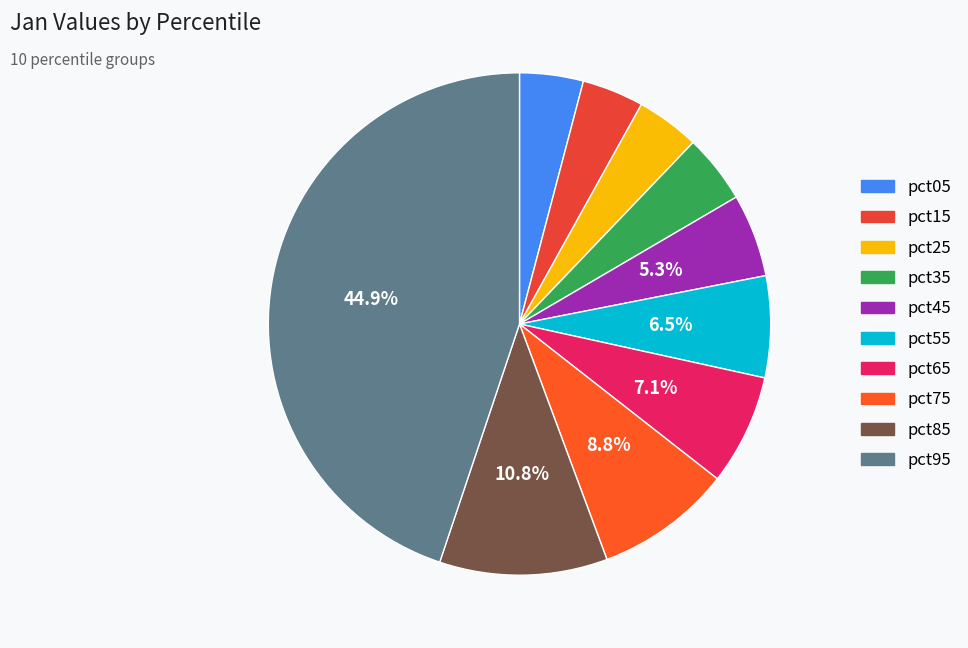

What percentage is NOT represented by pct65?

92.9%